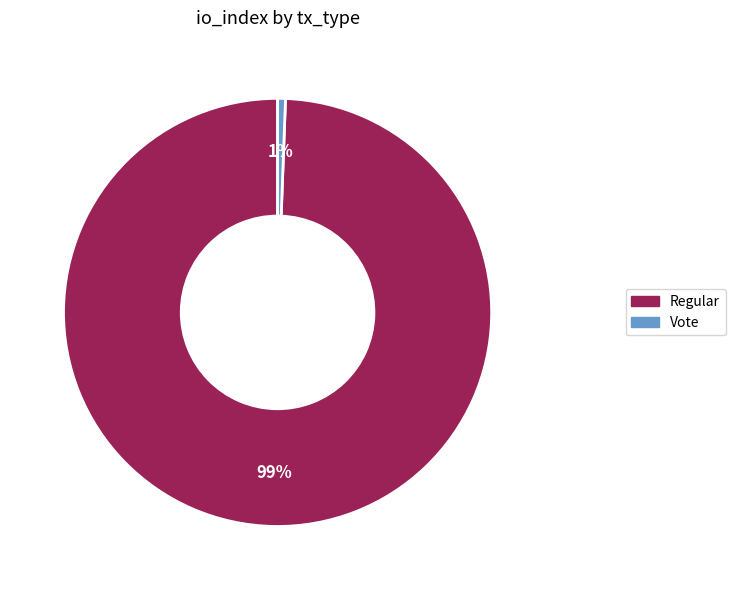

How many segments does this pie chart have?

2